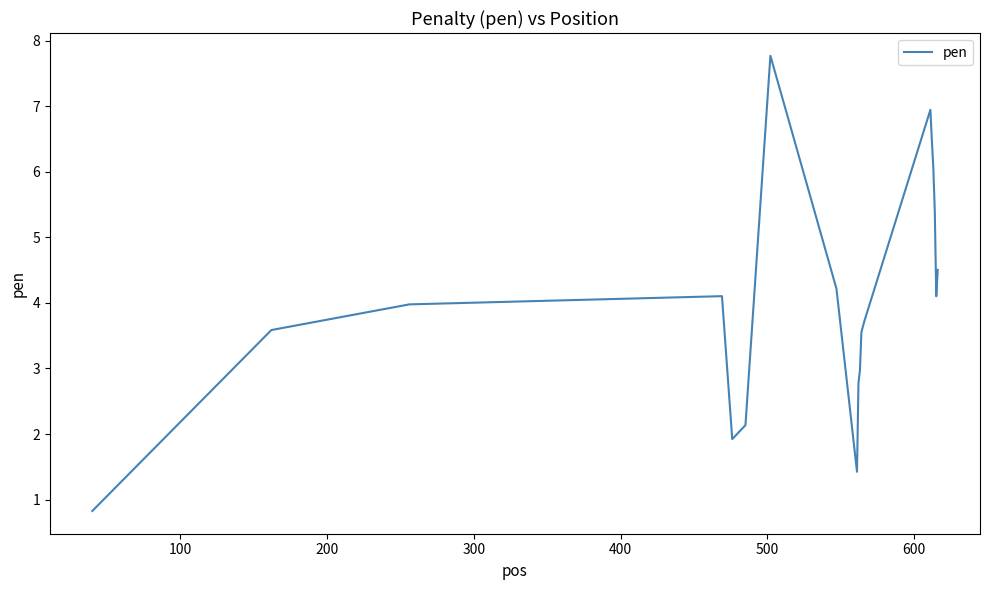

What is the smallest value displayed?

0.8